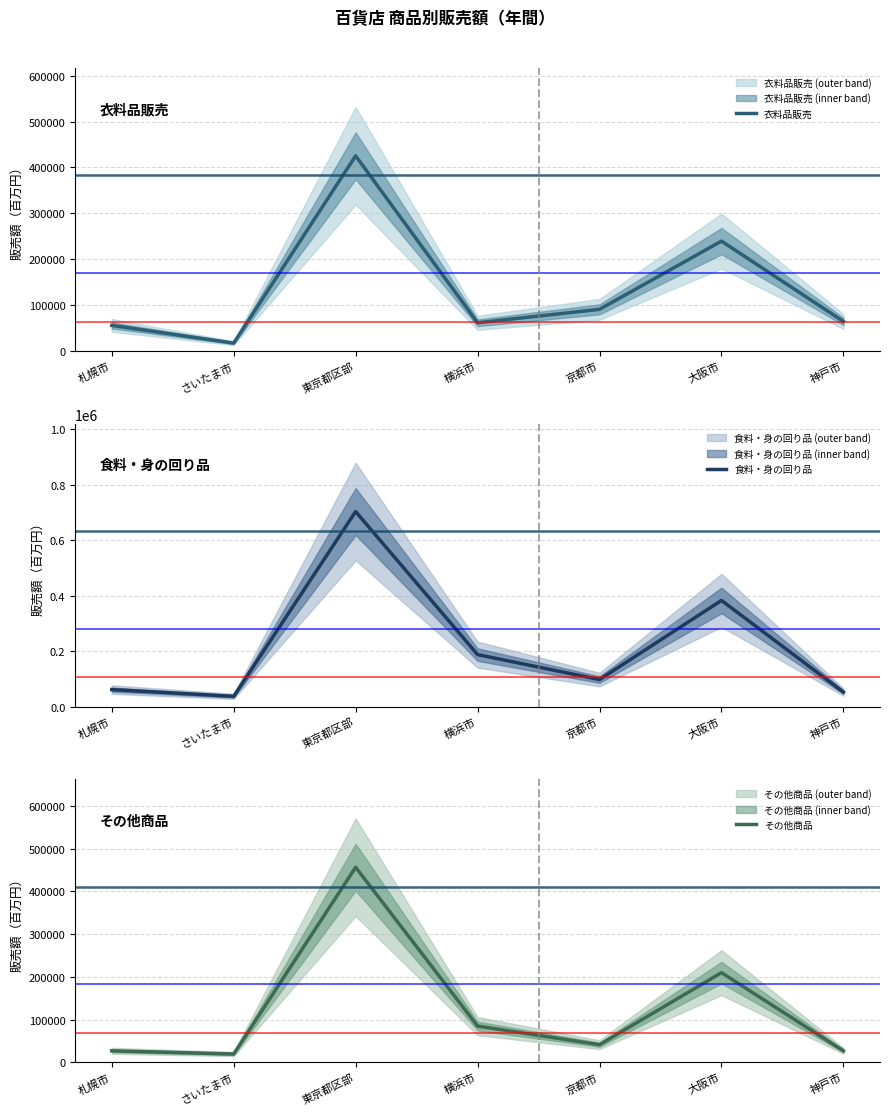

At how many categories does at least one series exceed 501056?

1